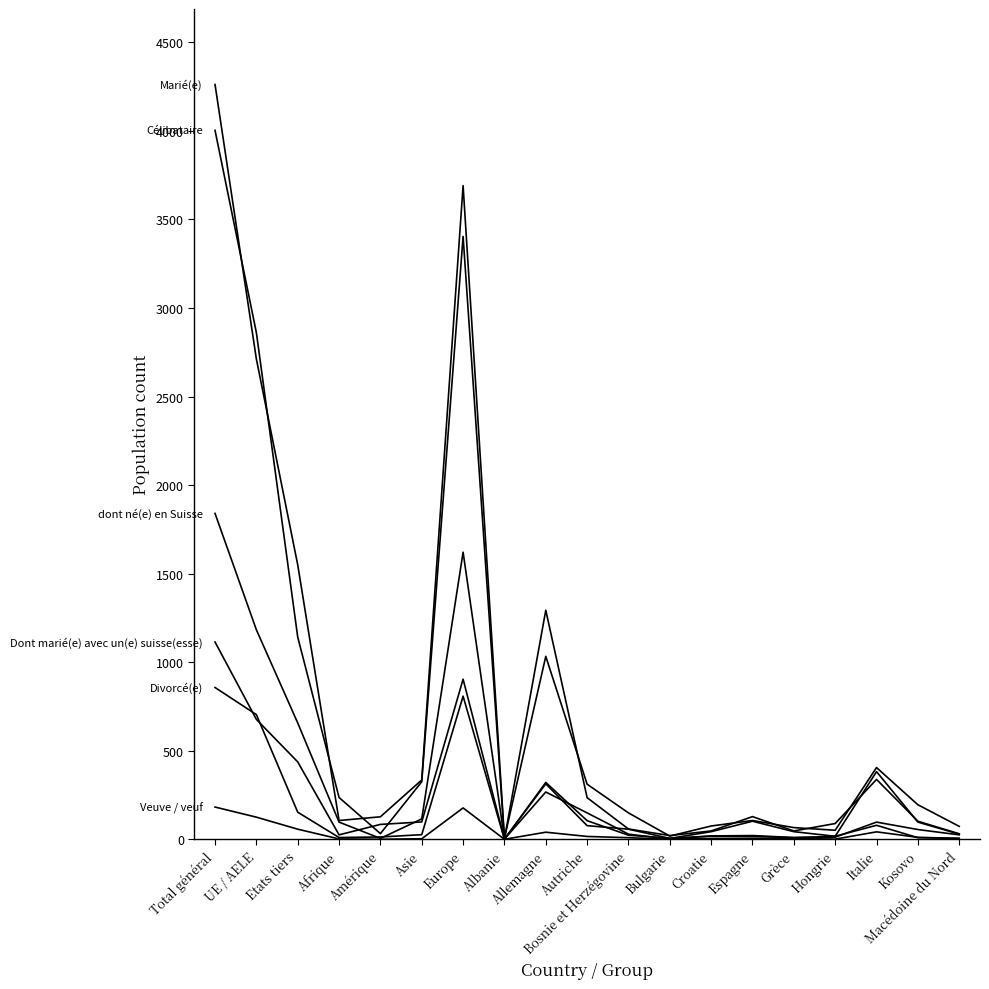

At which category is the sum across all series the highest?

Total général